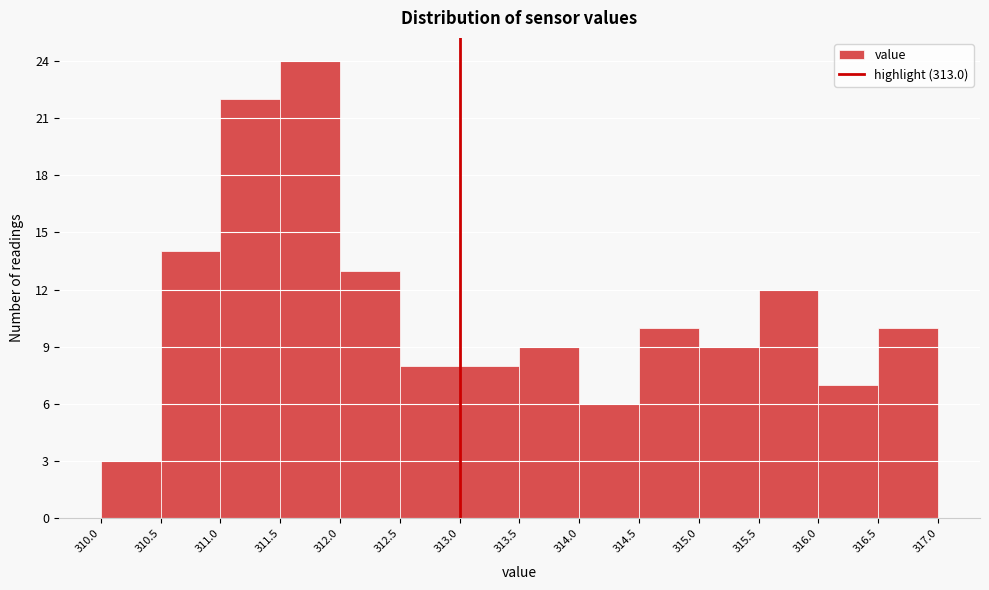

Which range on the x-axis has the tallest bar?

311.5 to 312.0